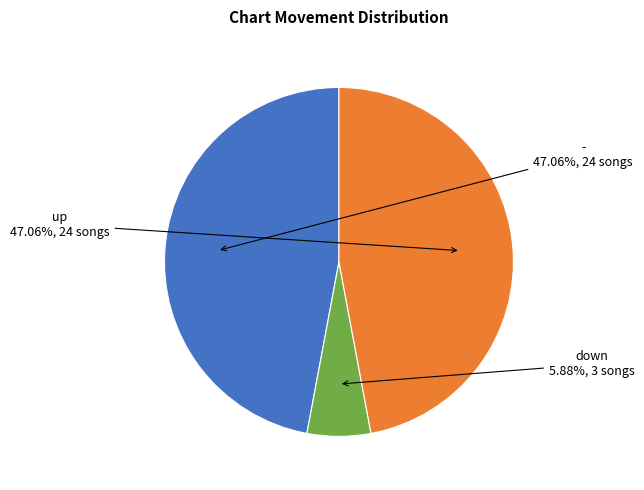

To the nearest percent, what portion does - represent?

47%